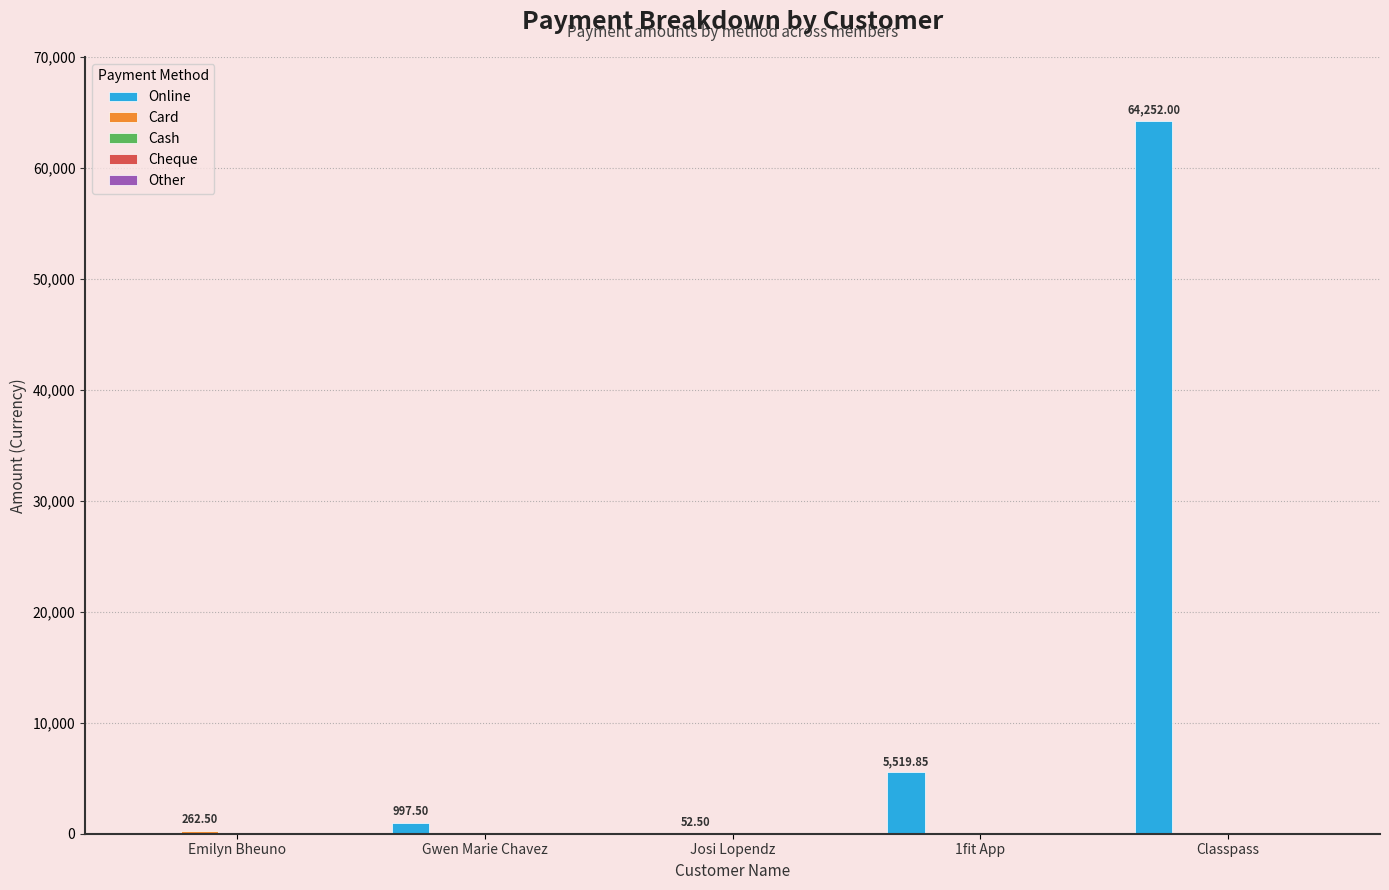

Count the number of data series in this chart.

2